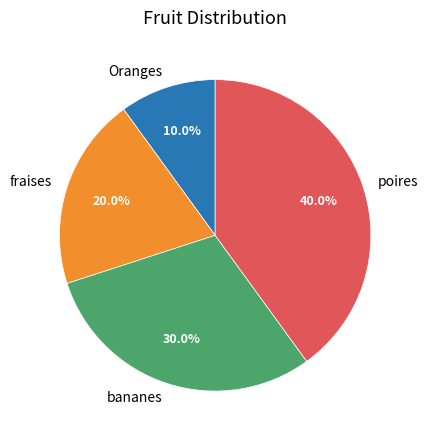

True or false: Oranges accounts for 10% of the total.

True